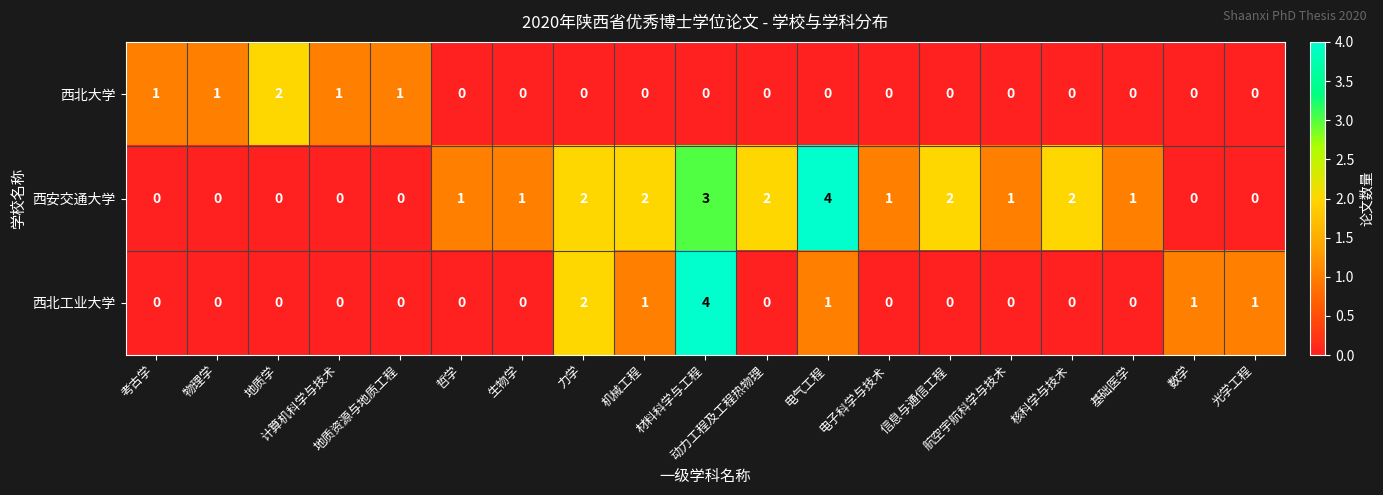

What is the difference between the maximum and minimum values in the 西北工业大学 series?

4